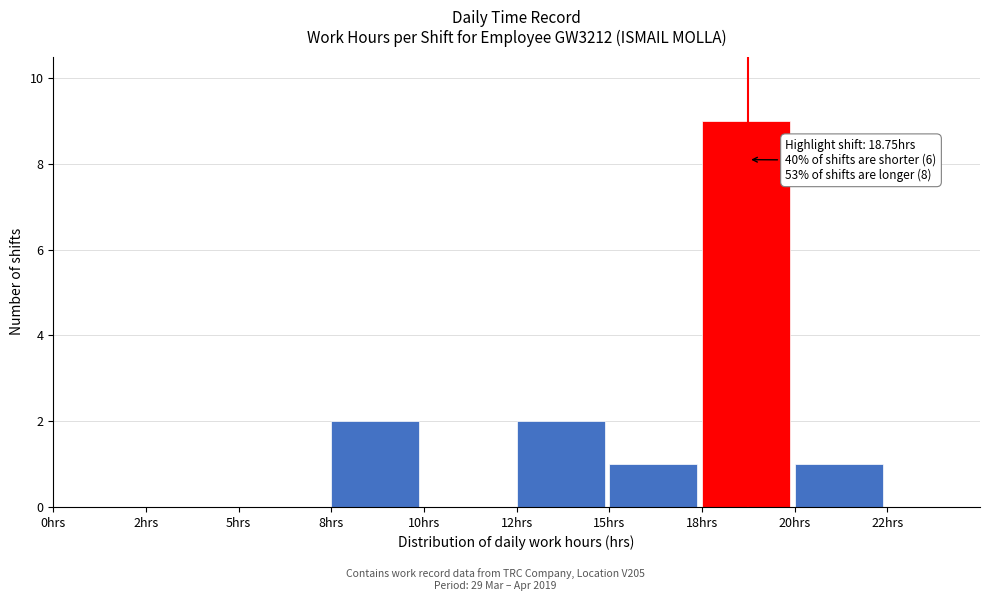

Reading right to left, what are all the values shown in this chart?

20hrs=1	18hrs=9	15hrs=1	12hrs=2	10hrs=0	8hrs=2	5hrs=0	2hrs=0	0hrs=0